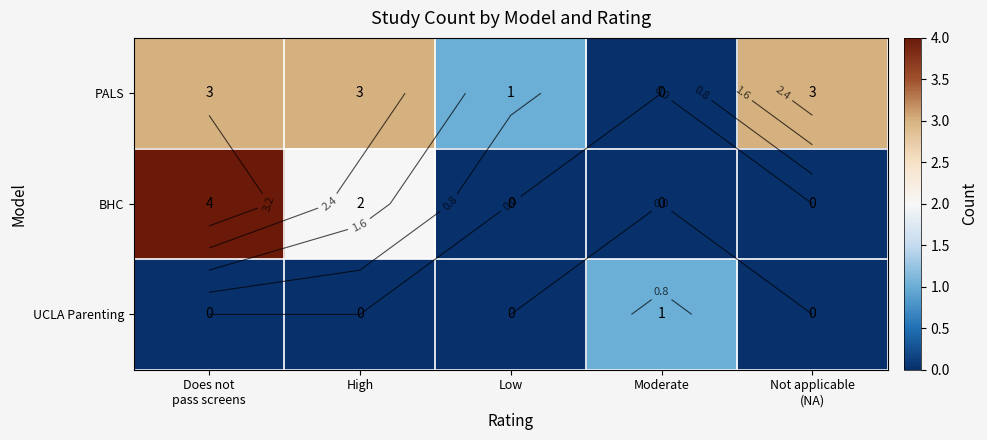

Rank the series by their average value, from highest to lowest.

PALS, BHC, UCLA Parenting